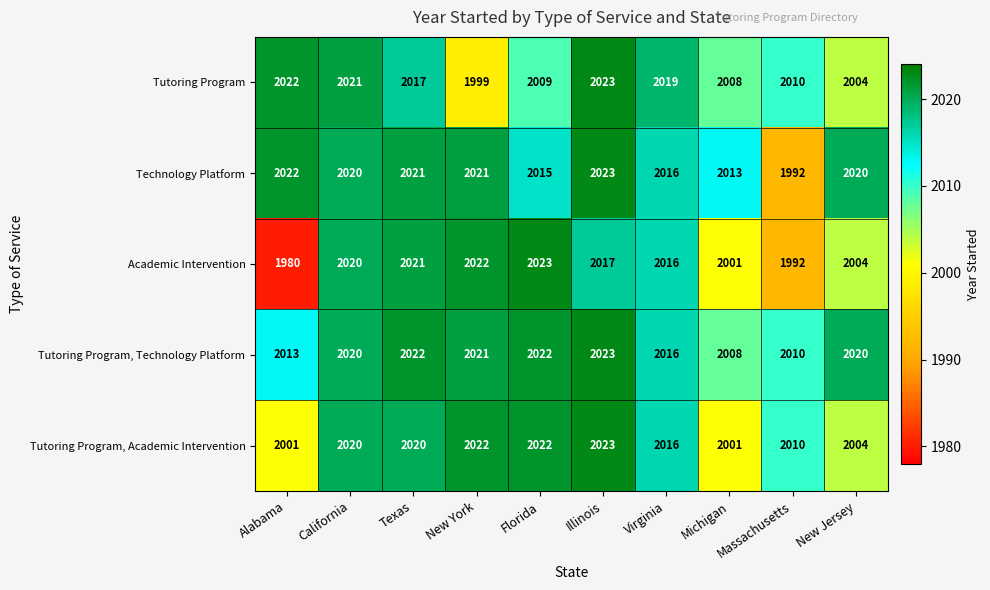

At which category is the sum across all series the highest?

Illinois